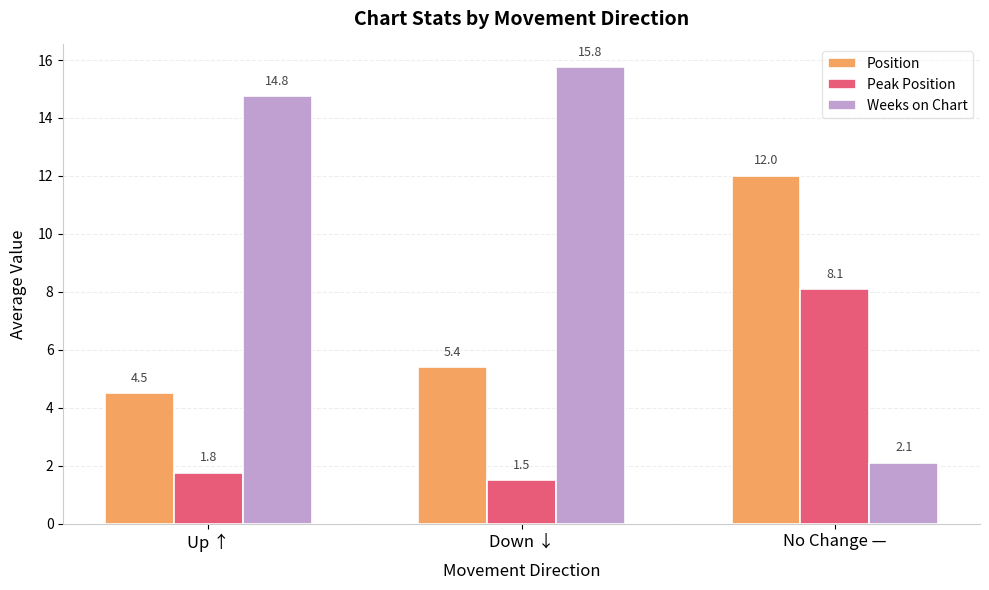

Reading left to right, transcribe all the data shown in this chart.

Position: Up ↑=4.5	Down ↓=5.4	No Change —=12.0
Peak Position: Up ↑=1.8	Down ↓=1.5	No Change —=8.1
Weeks on Chart: Up ↑=14.8	Down ↓=15.8	No Change —=2.1